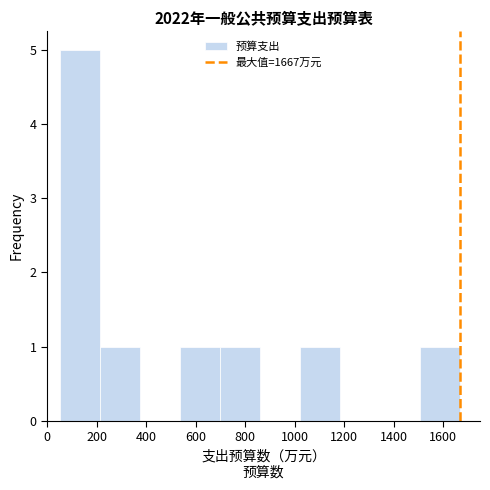

How tall is the bar that spans 1020 to 1180 on the x-axis? Neither the bar edges nor the heights are printed on the chart, so give them approximately, as read against the axes.

1